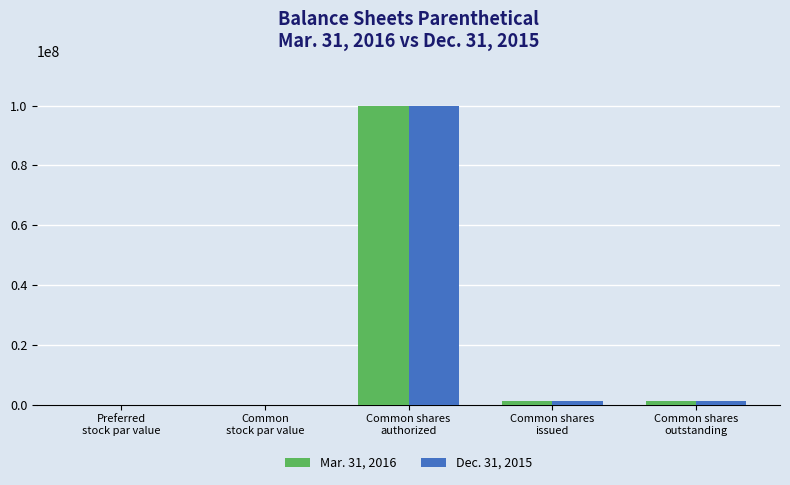

What is the highest value of the Mar. 31, 2016 series?

100000000.0